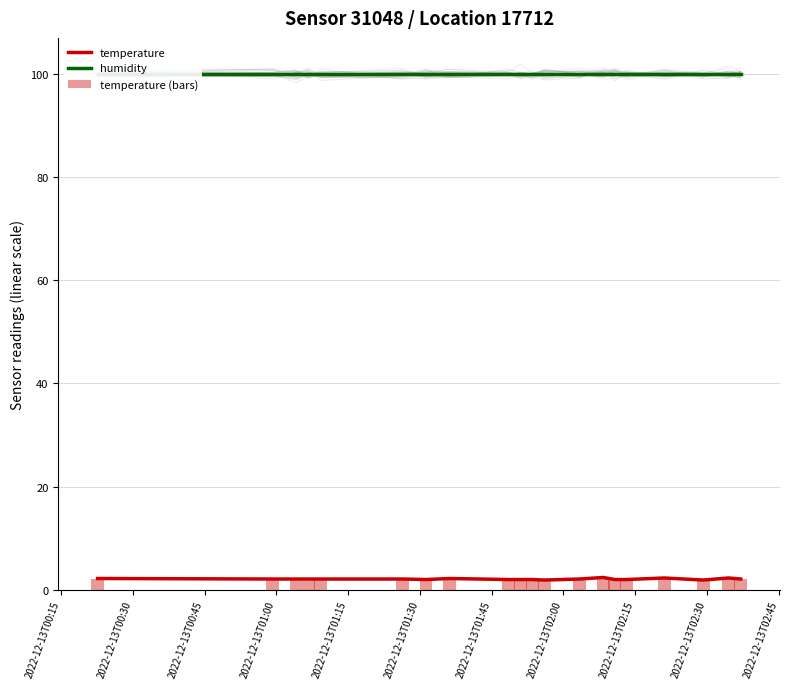

What is the sum of all temperature values?

41.9